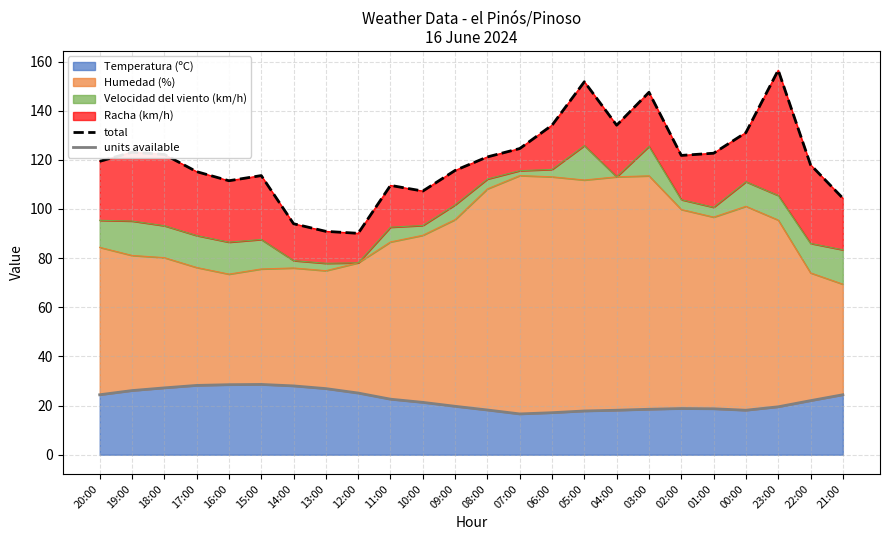

What is the difference between the maximum and minimum values in the total series?

66.4